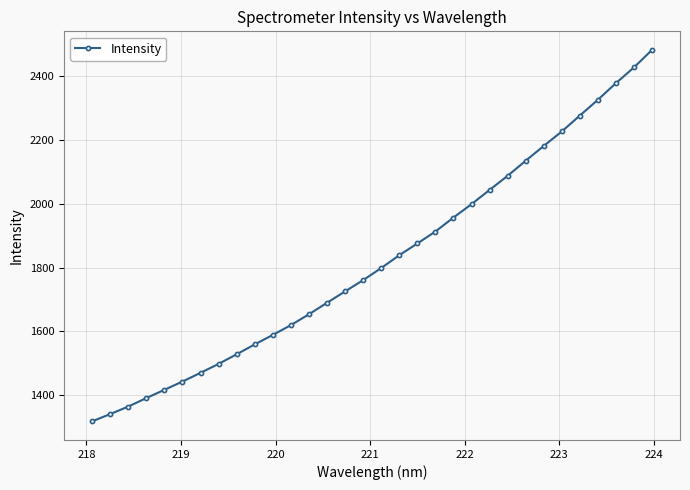

What is the sum of all values?

58306.7